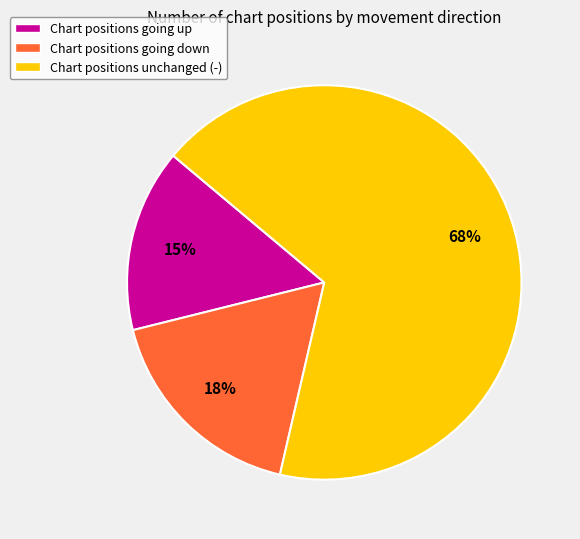

To the nearest percent, what portion does Chart positions going down represent?

18%